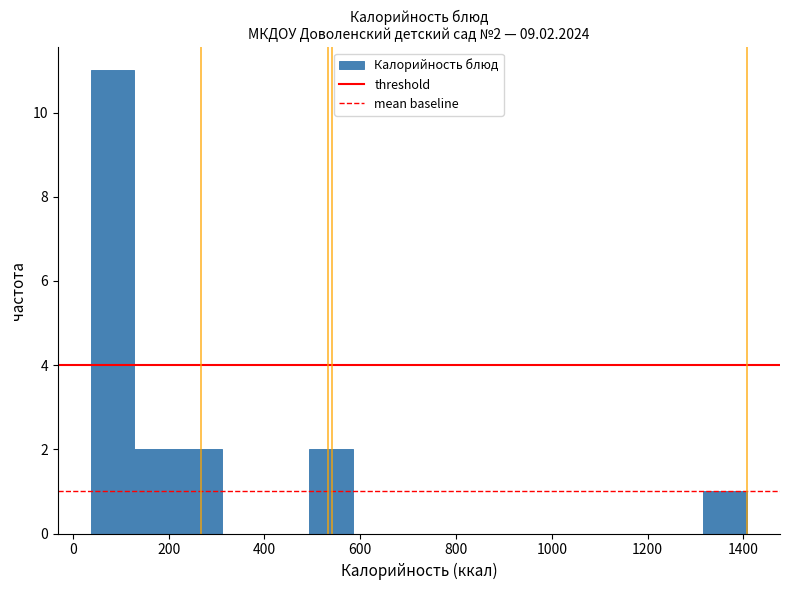

Which range on the x-axis has the tallest bar?

40 to 120